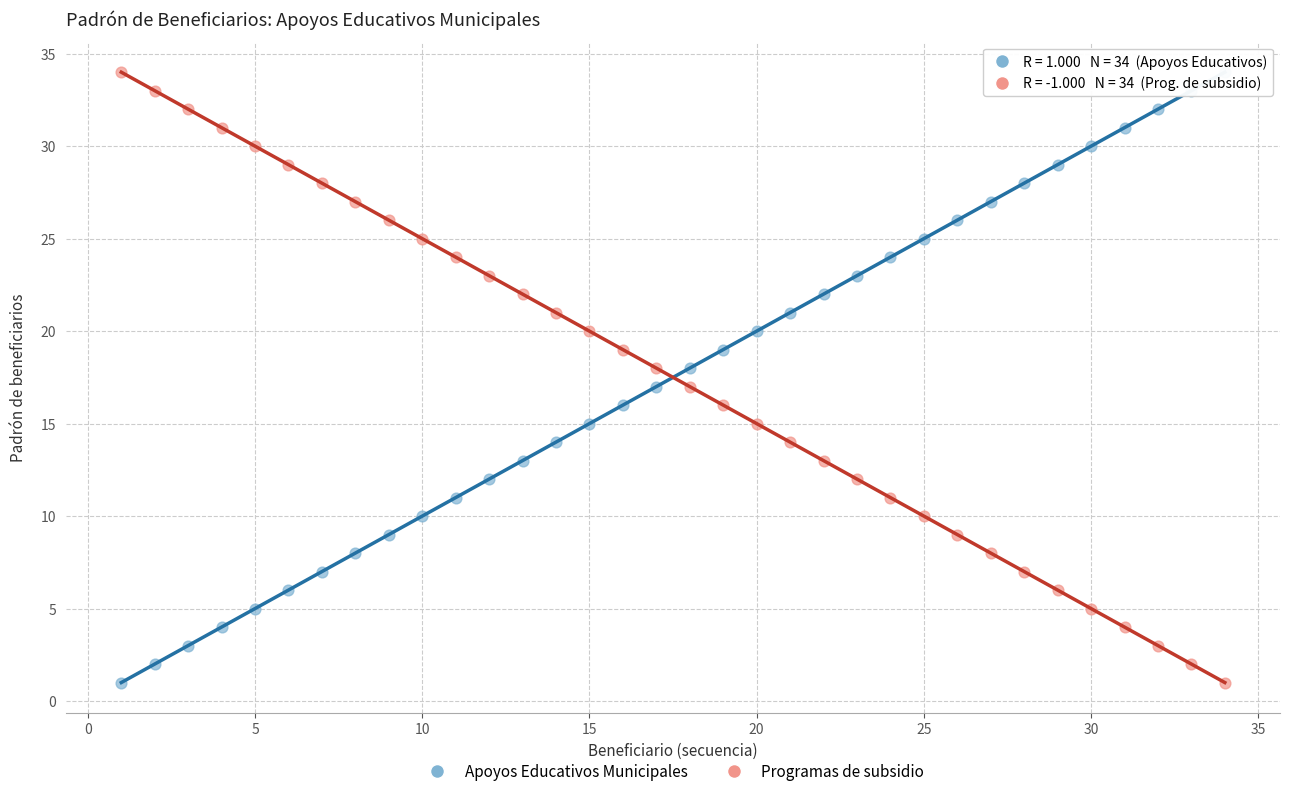

Across all data points, what is the range of X values (max minus min)?

33